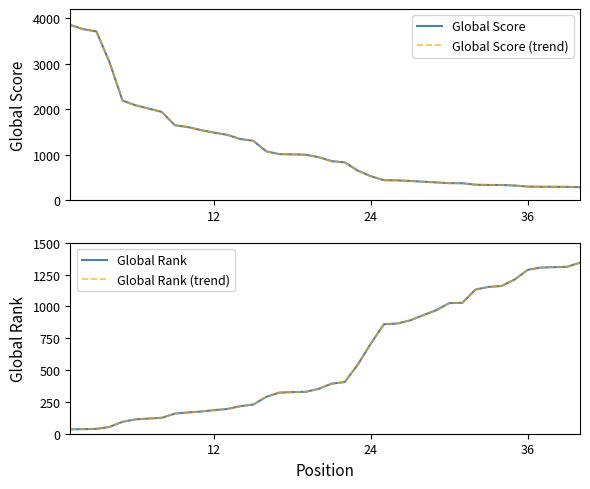

The value of Global Score at 33 is 113. True or false?

False